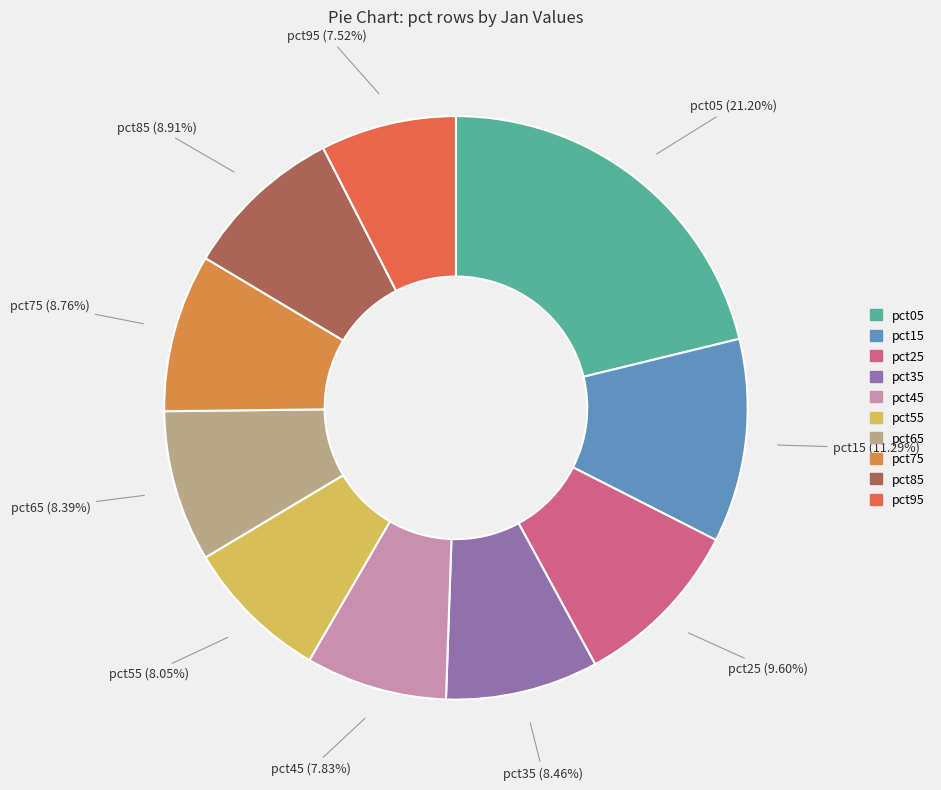

Is there a majority slice in this chart?

No